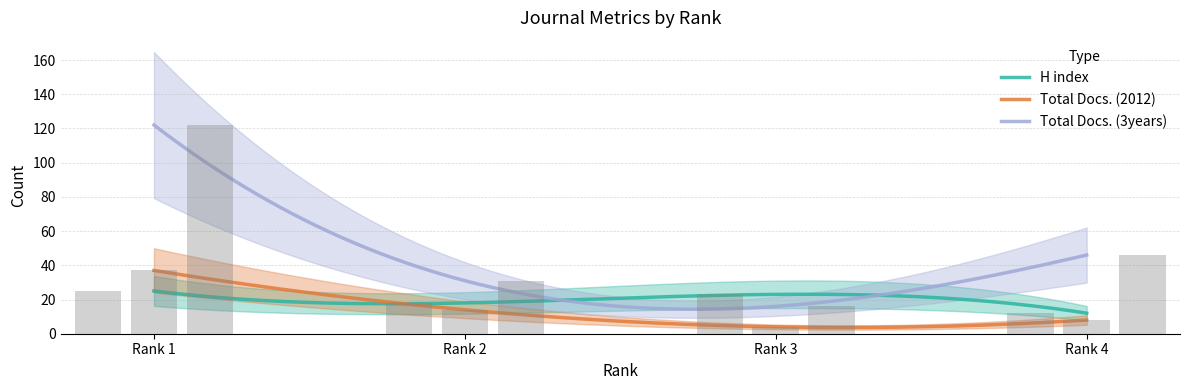

What is the value of the Total Docs. (2012) bar at the 2nd from the left?

14